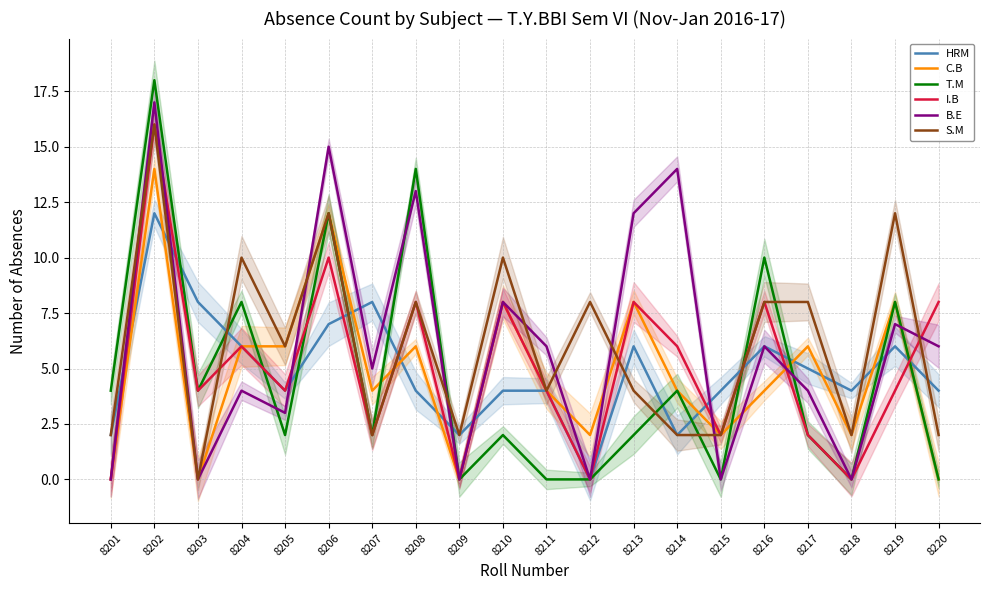

Reading left to right, what are all the values shown in this chart?

HRM: 8201=2	8202=12	8203=8	8204=6	8205=4	8206=7	8207=8	8208=4	8209=2	8210=4	8211=4	8212=0	8213=6	8214=2	8215=4	8216=6	8217=5	8218=4	8219=6	8220=4
C.B: 8201=0	8202=14	8203=0	8204=6	8205=6	8206=12	8207=4	8208=6	8209=0	8210=8	8211=4	8212=2	8213=8	8214=4	8215=2	8216=4	8217=6	8218=2	8219=8	8220=0
T.M: 8201=4	8202=18	8203=4	8204=8	8205=2	8206=12	8207=2	8208=14	8209=0	8210=2	8211=0	8212=0	8213=2	8214=4	8215=0	8216=10	8217=2	8218=0	8219=8	8220=0
I.B: 8201=0	8202=16	8203=4	8204=6	8205=4	8206=10	8207=2	8208=8	8209=0	8210=8	8211=4	8212=0	8213=8	8214=6	8215=2	8216=8	8217=2	8218=0	8219=4	8220=8
B.E: 8201=0	8202=17	8203=0	8204=4	8205=3	8206=15	8207=5	8208=13	8209=0	8210=8	8211=6	8212=0	8213=12	8214=14	8215=0	8216=6	8217=4	8218=0	8219=7	8220=6
S.M: 8201=2	8202=16	8203=0	8204=10	8205=6	8206=12	8207=2	8208=8	8209=2	8210=10	8211=4	8212=8	8213=4	8214=2	8215=2	8216=8	8217=8	8218=2	8219=12	8220=2